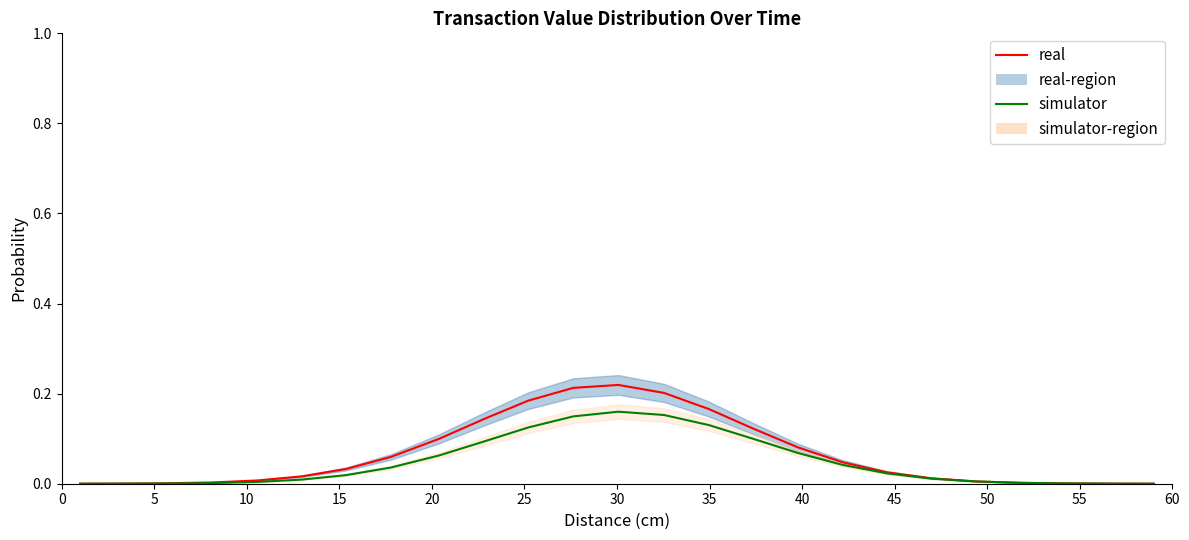

Reading right to left, list all the values displayed in this chart.

real: 0.0	0.0	0.0	0.0	0.0	0.0	0.0	0.0	0.1	0.1	0.2	0.2	0.2	0.2	0.2	0.1	0.1	0.1	0.0	0.0	0.0	0.0	0.0	0.0	0.0
simulator: 0.0	0.0	0.0	0.0	0.0	0.0	0.0	0.0	0.1	0.1	0.1	0.2	0.2	0.1	0.1	0.1	0.1	0.0	0.0	0.0	0.0	0.0	0.0	0.0	0.0